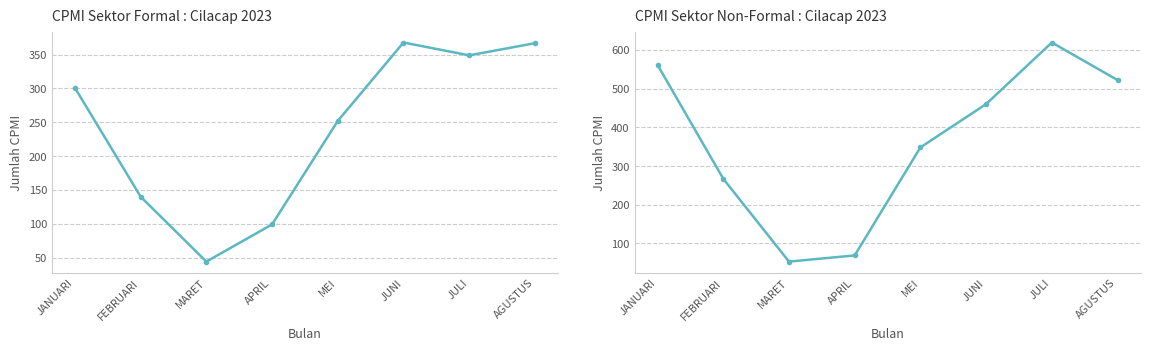

Where is CPMI Sektor Formal nearest to the value 206?

MEI